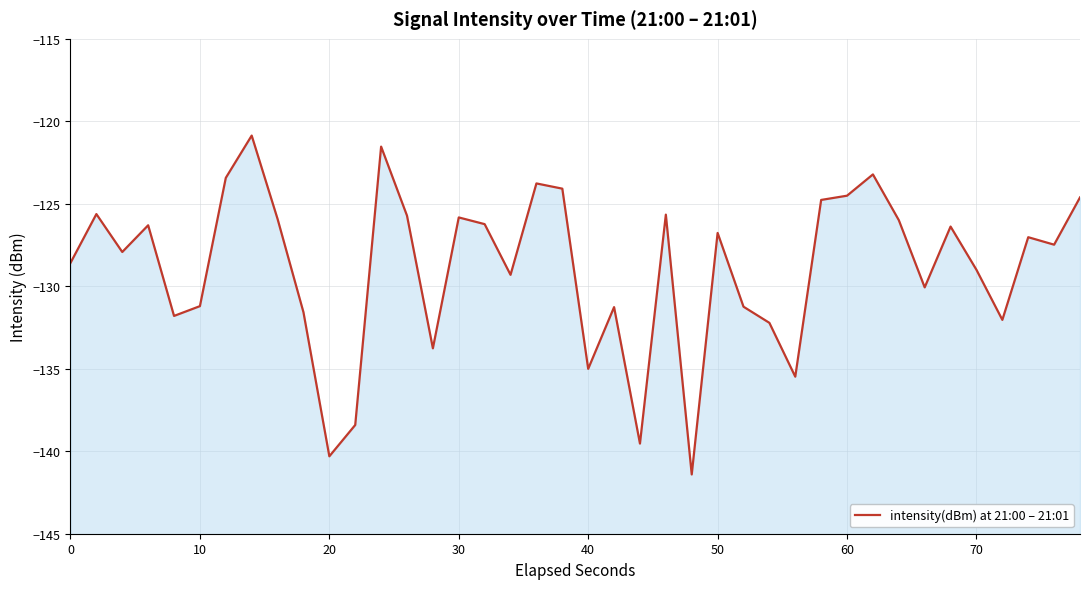

How many data points are less than -127?

21